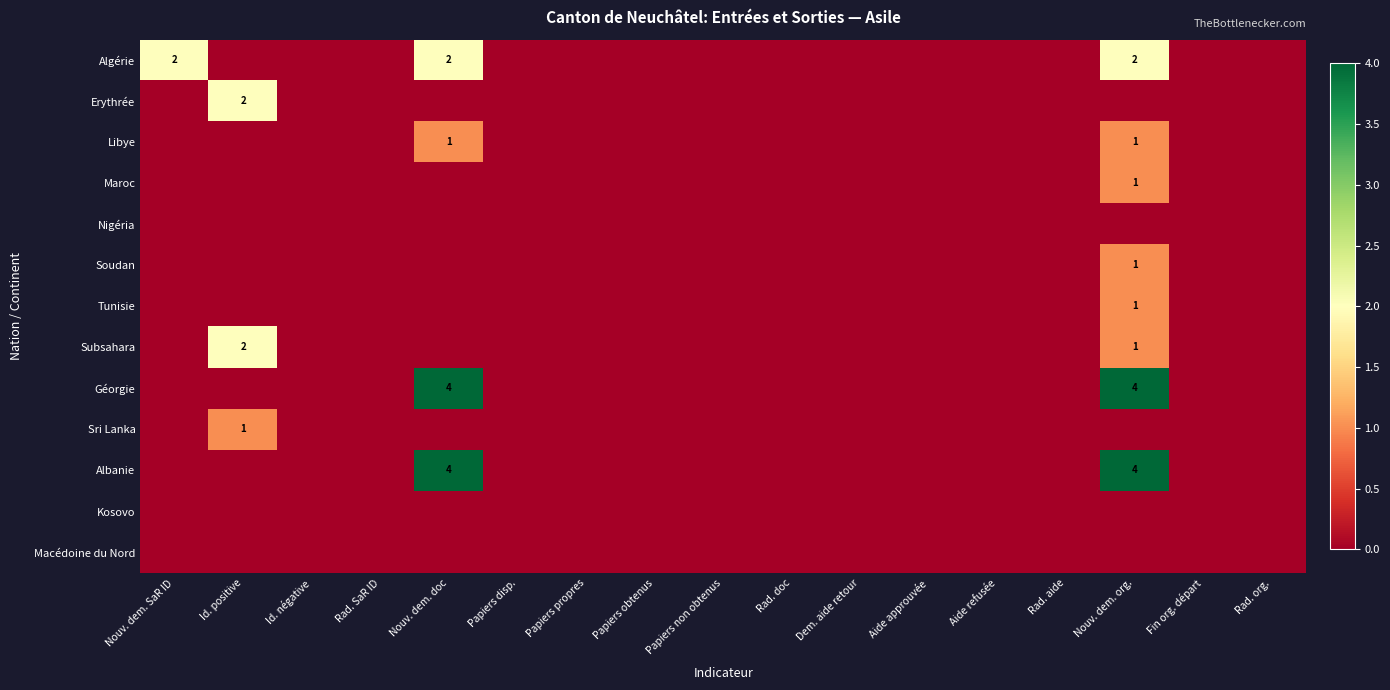

Rank the series by their maximum value, from highest to lowest.

Géorgie, Albanie, Algérie, Erythrée, Subsahara, Libye, Maroc, Soudan, Tunisie, Sri Lanka, Nigéria, Kosovo, Macédoine du Nord